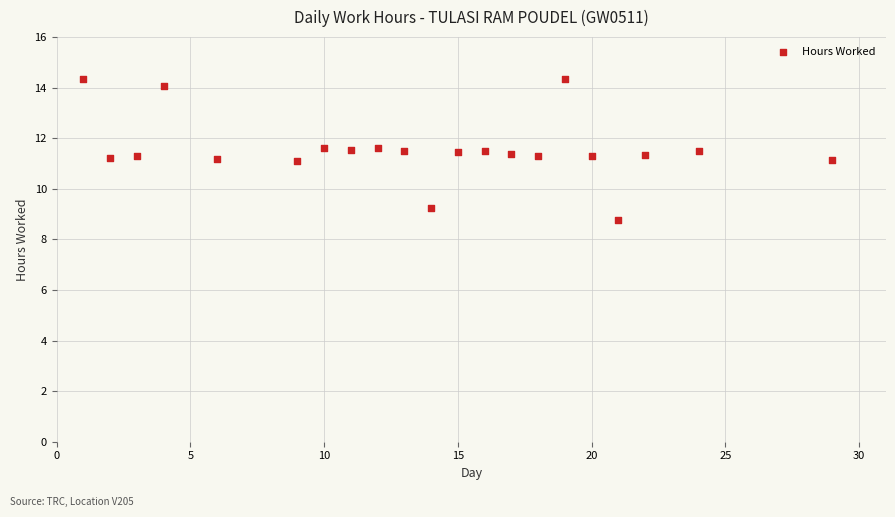

What is the range of X values (max minus min)?

28.0